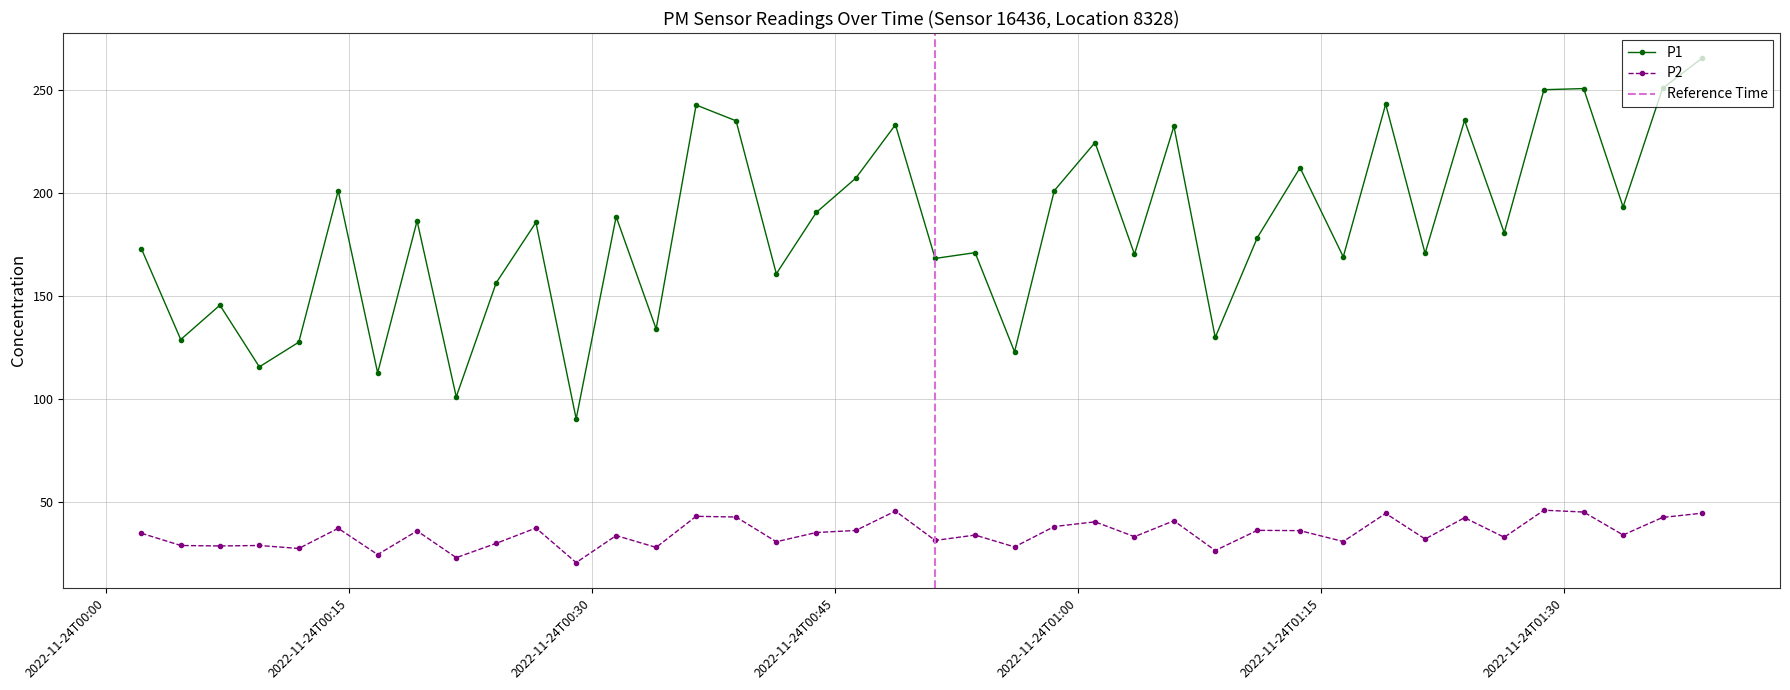

True or false: P1 and P2 cross at least once.

False